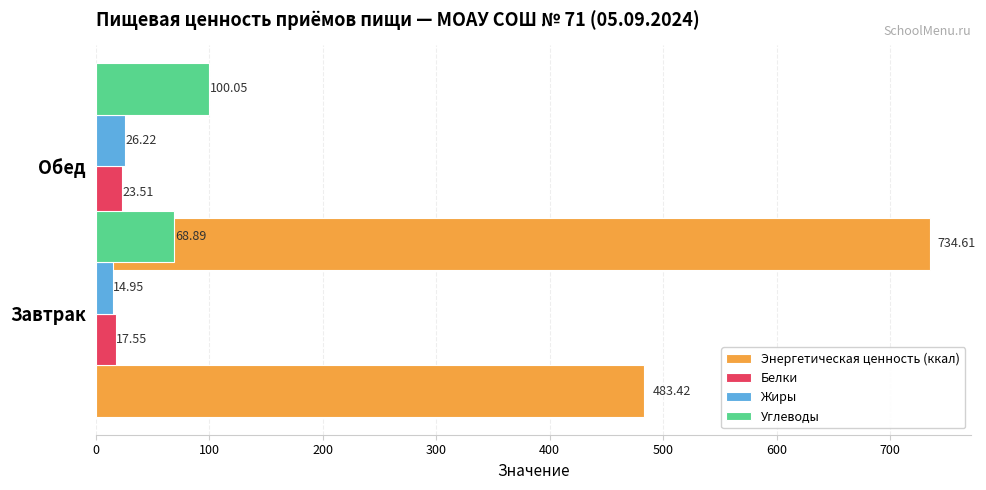

What is the approximate value of Углеводы at Обед?

68.9